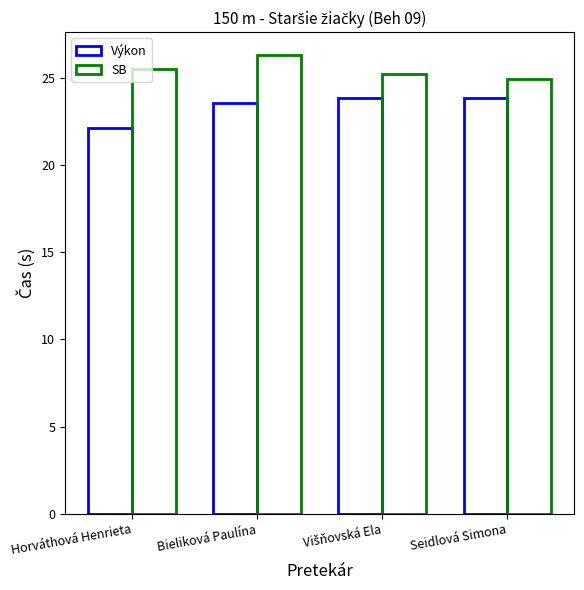

Count the number of categories in the chart.

4